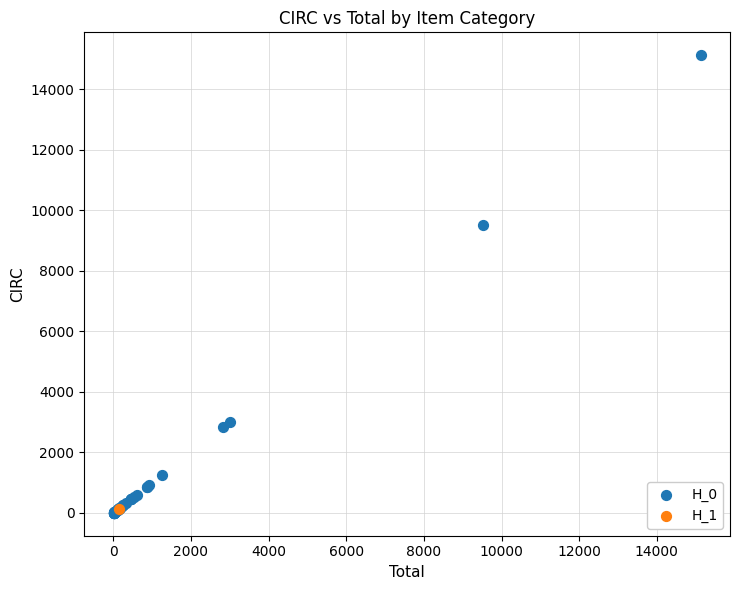

What are all the series names shown in the legend?

H_0, H_1